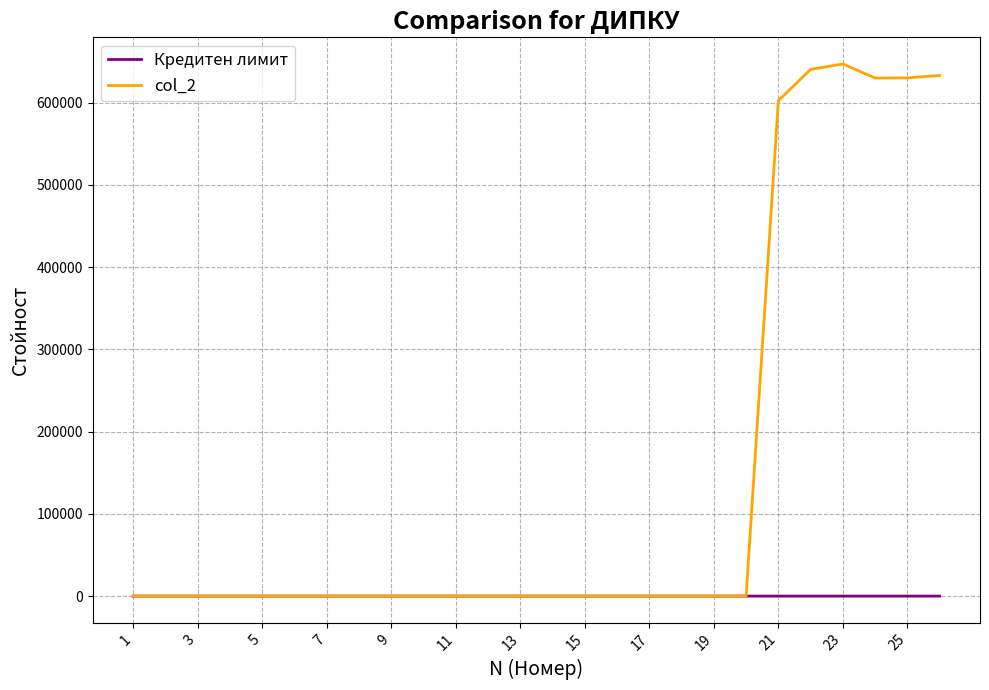

List the series in order of their overall mean, highest first.

col_2, Кредитен лимит